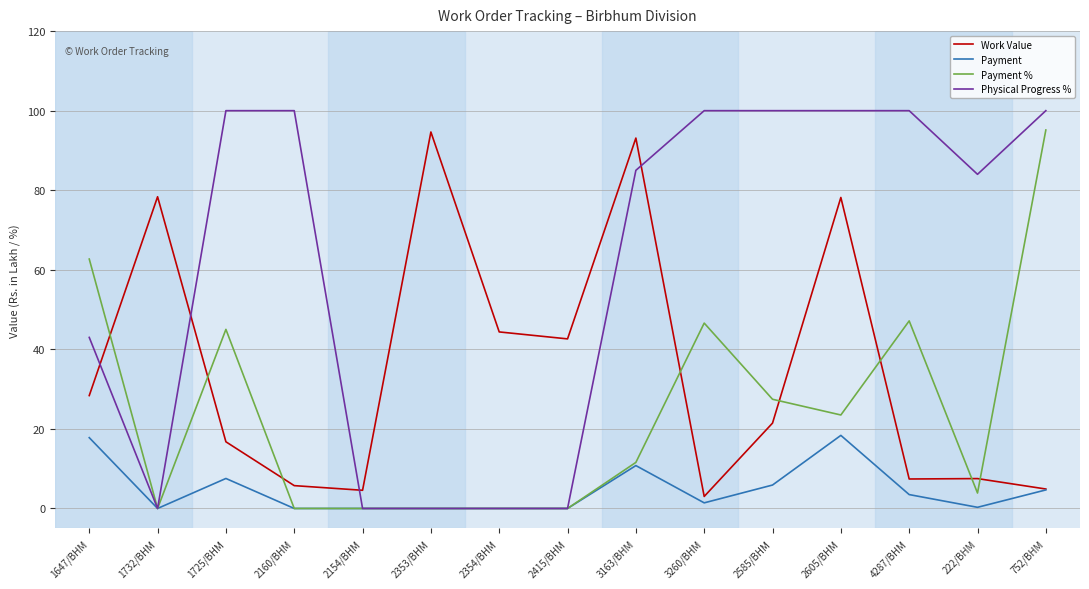

Which series has the largest range (max minus min)?

Physical Progress %